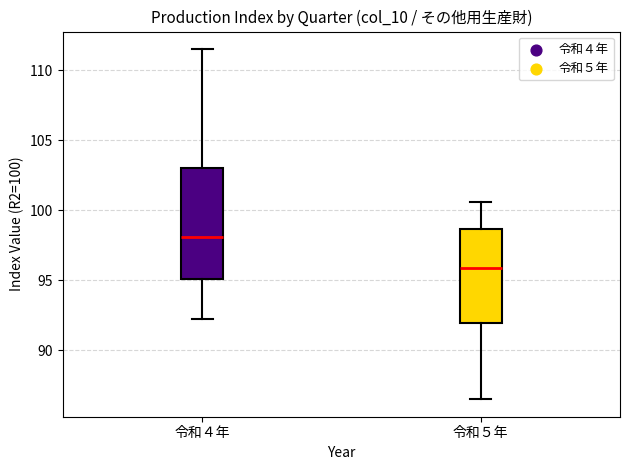

Reading left to right, transcribe this box plot: for each box, give where its median line is, the range the box spans, and where its two whiskers end, as read against the y-axis. The values are not printed on the chart, so give them approximately, as read against the axis.

令和４年: median 98.0, box 95.0 to 103.0, whiskers 92.0 to 111.5
令和５年: median 96.0, box 92.0 to 98.5, whiskers 86.5 to 100.5